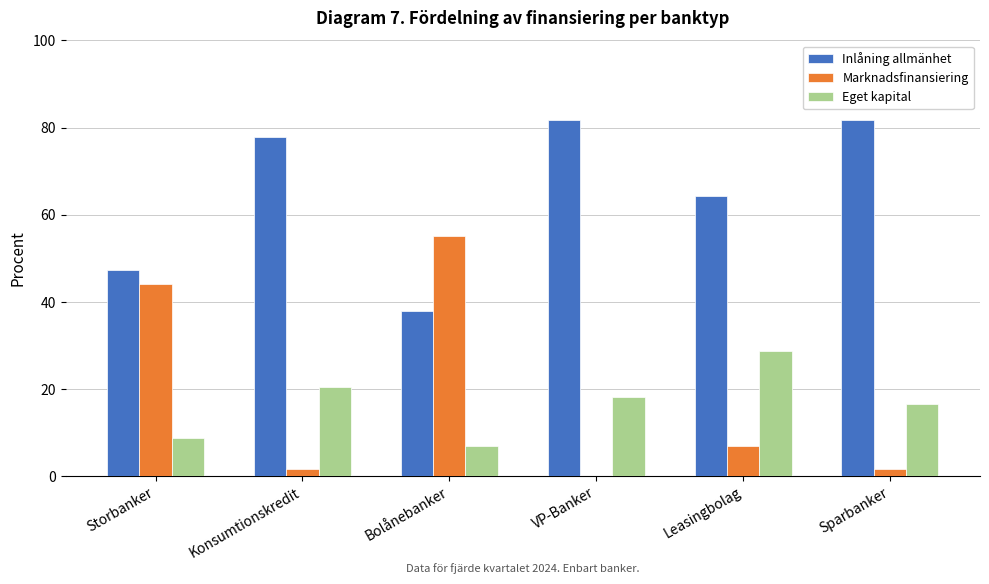

At which label does Marknadsfinansiering reach its peak?

Bolånebanker